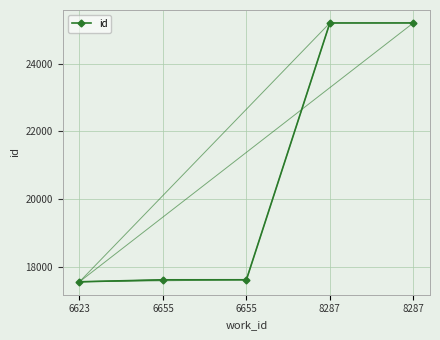

What is the value of the 4th point from the left?

25205